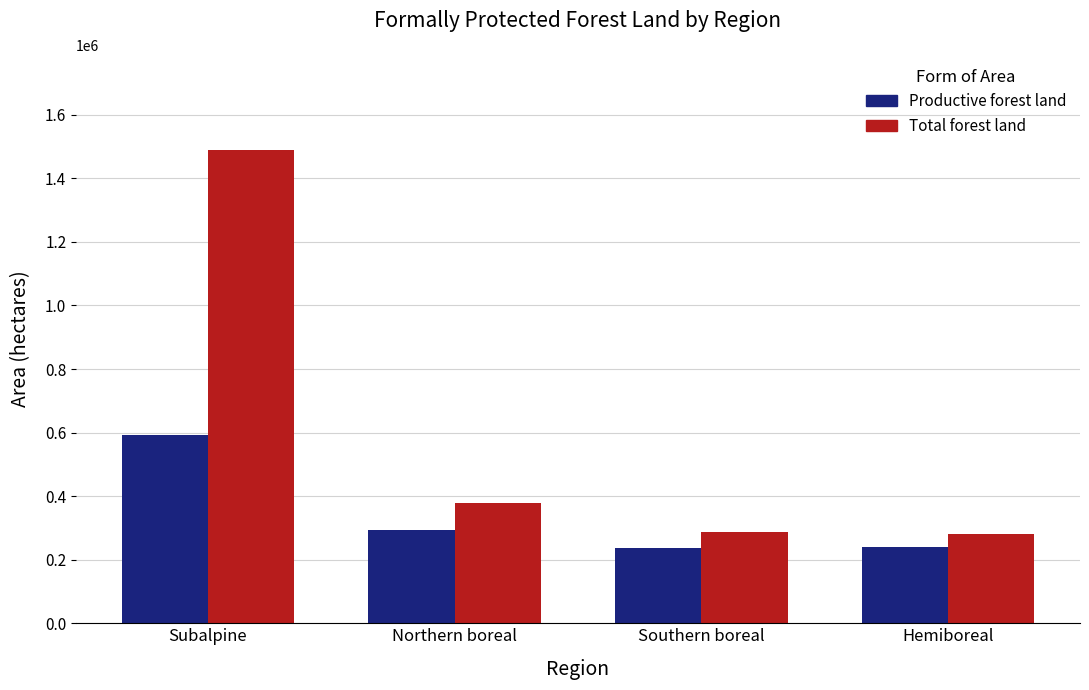

List the series in order of their overall mean, lowest first.

Productive forest land, Total forest land